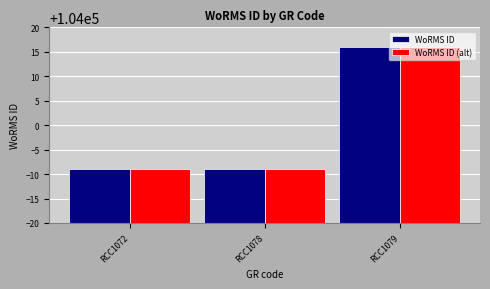

What is the average value of the WoRMS ID series?

103999